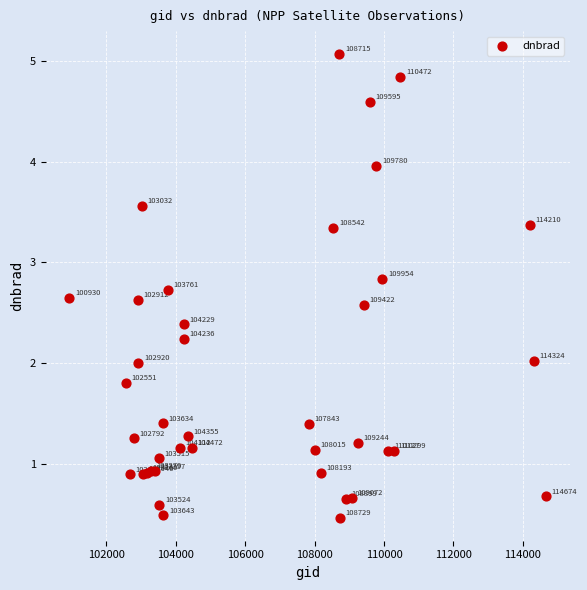

What Y value in the scatter plot is closest to 2?

2.0